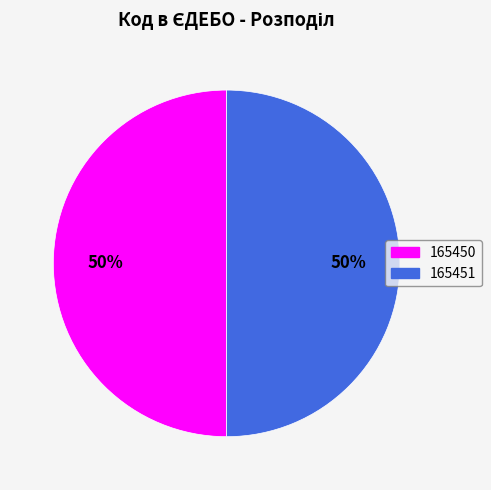

Count the number of slices in the pie.

2